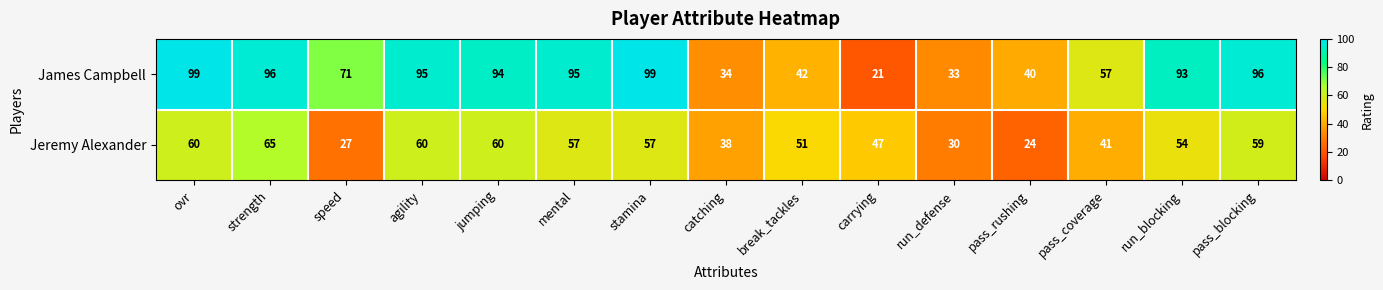

What is the total value across all series at pass_blocking?

155